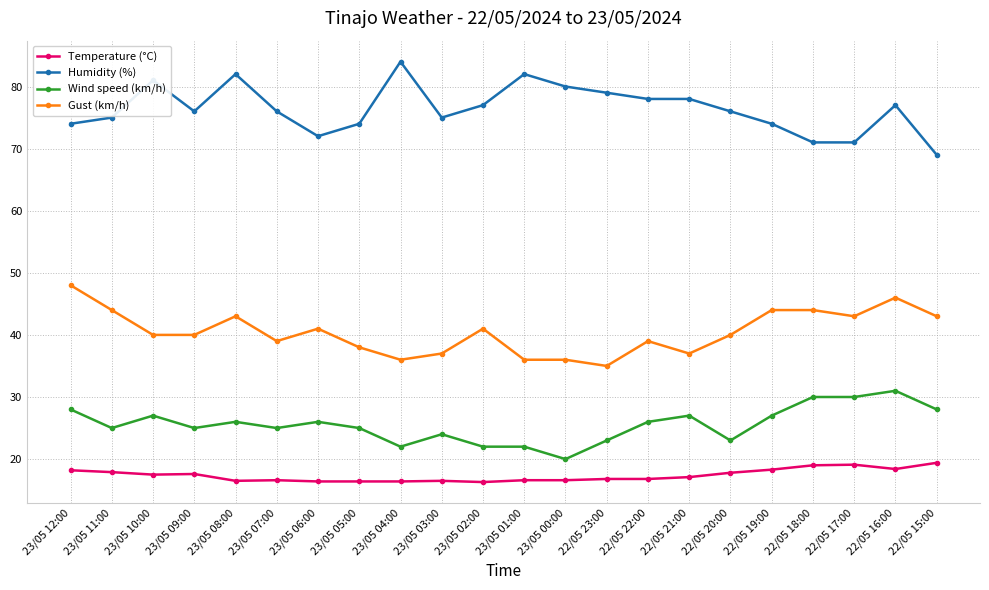

What is the lowest value of the Wind speed (km/h) series?

20.0